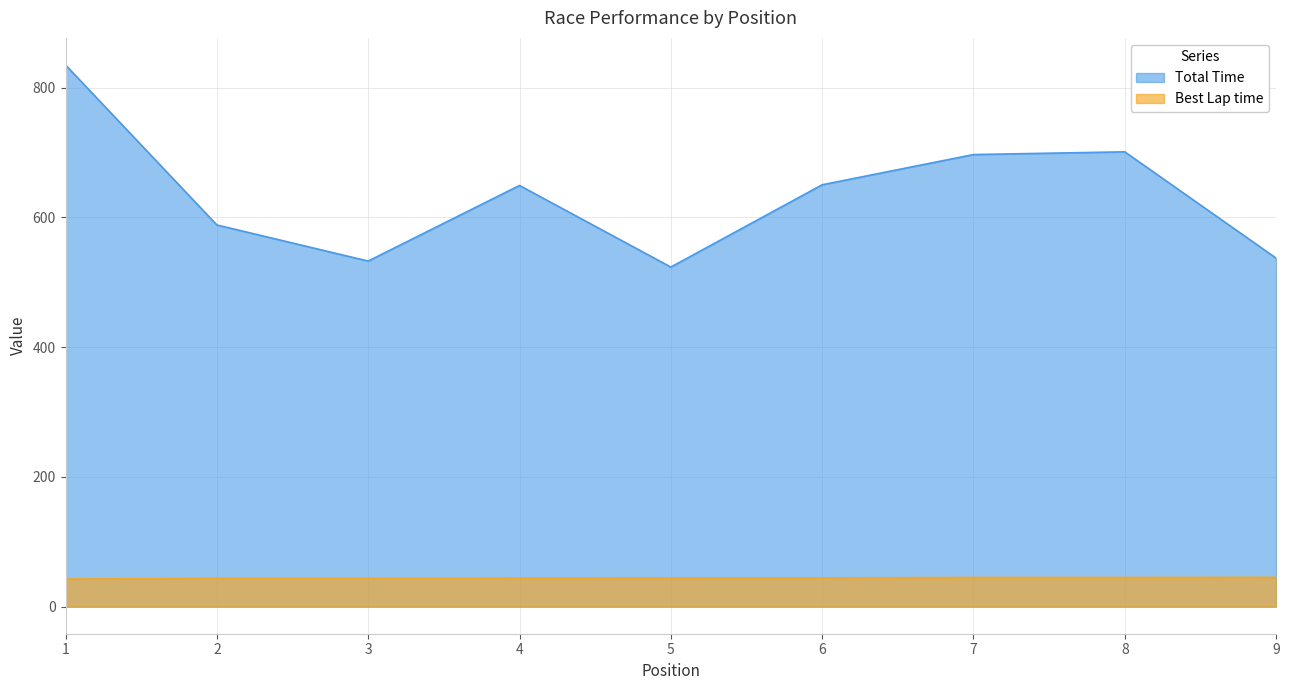

Which series has the largest range (max minus min)?

Total Time